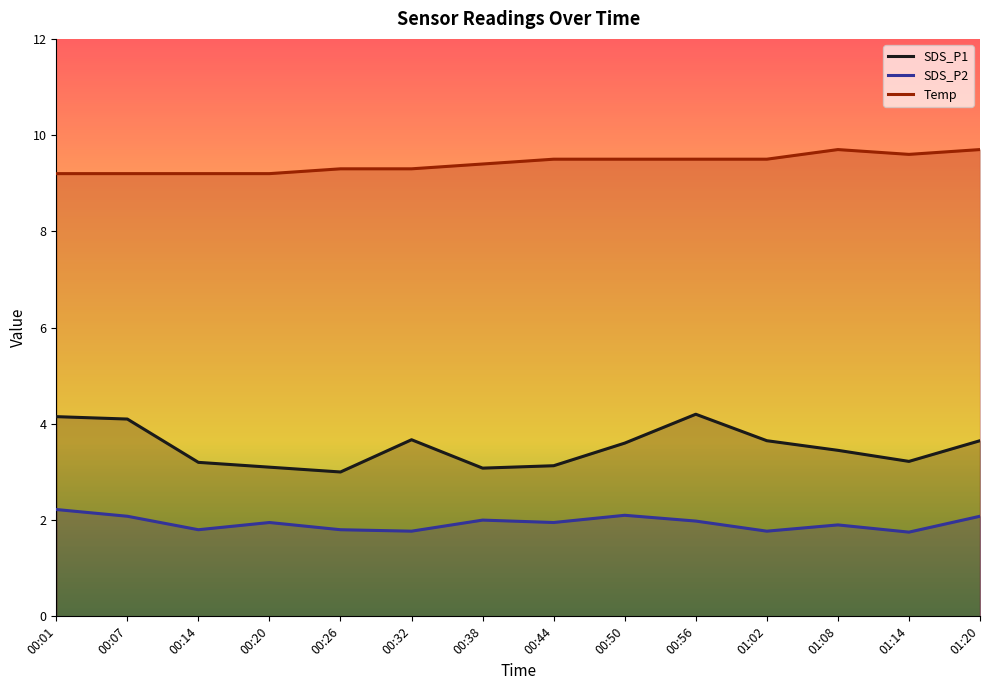

Between 00:01 and 01:08, which series saw the biggest shift?

SDS_P1